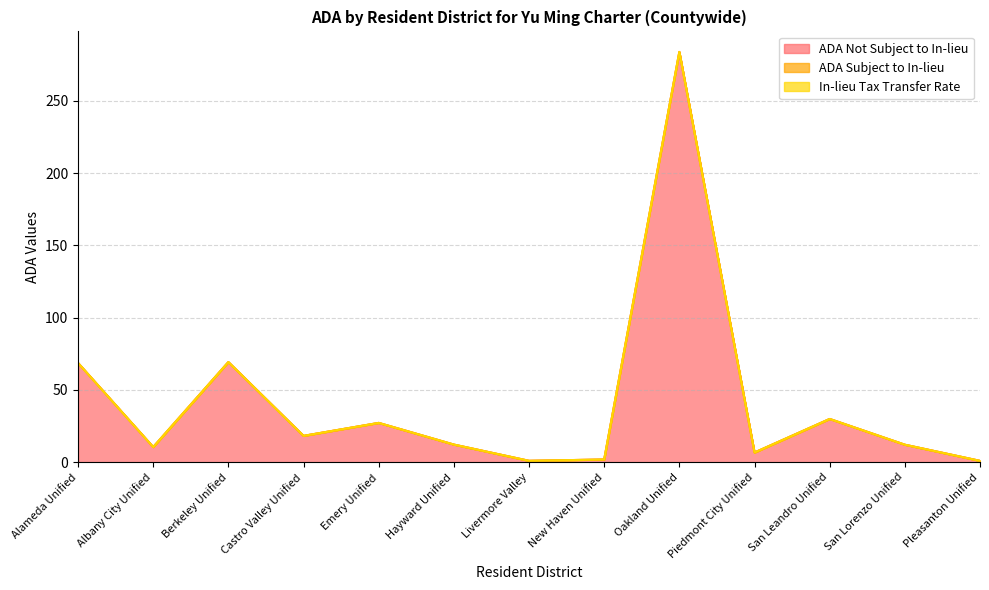

Is it true that In-lieu Tax Transfer Rate equals 0.0 at San Lorenzo Unified?

True